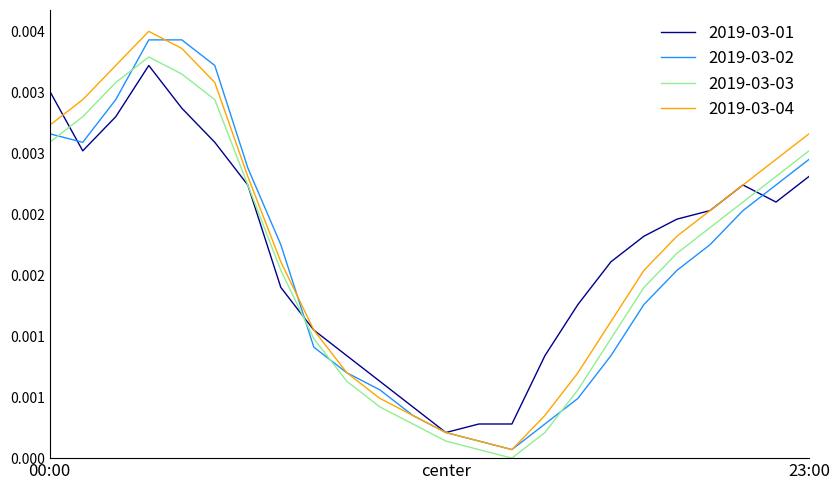

In 2019-03-01, how many points are lower than both neighbors (excluding endpoints)?

3